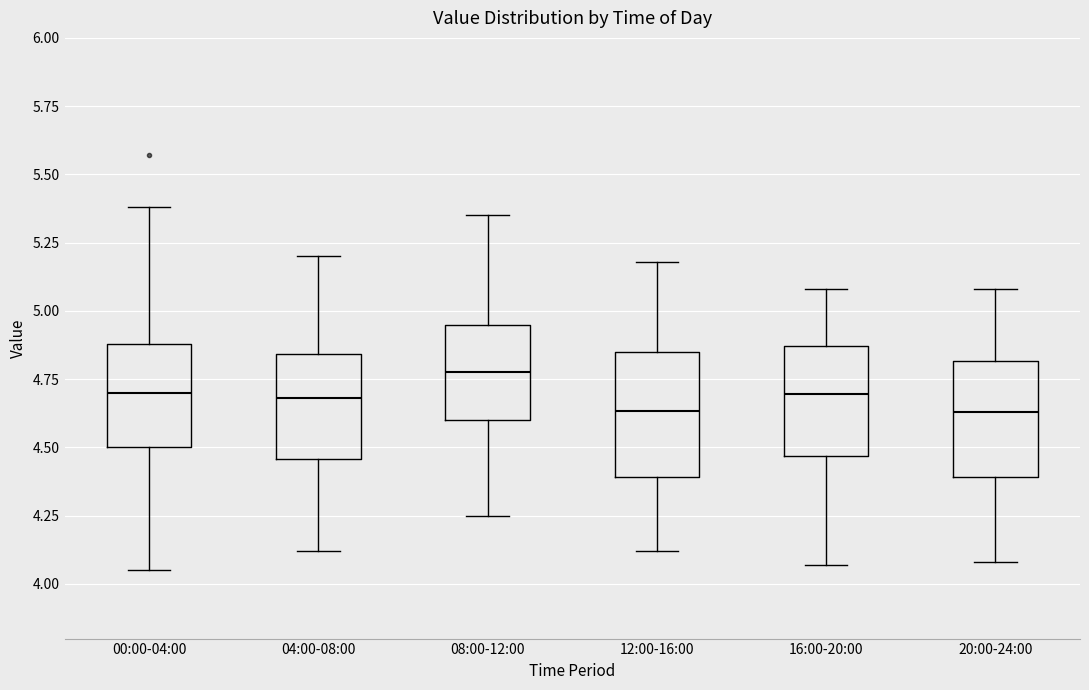

Which box has the highest median line?

08:00-12:00